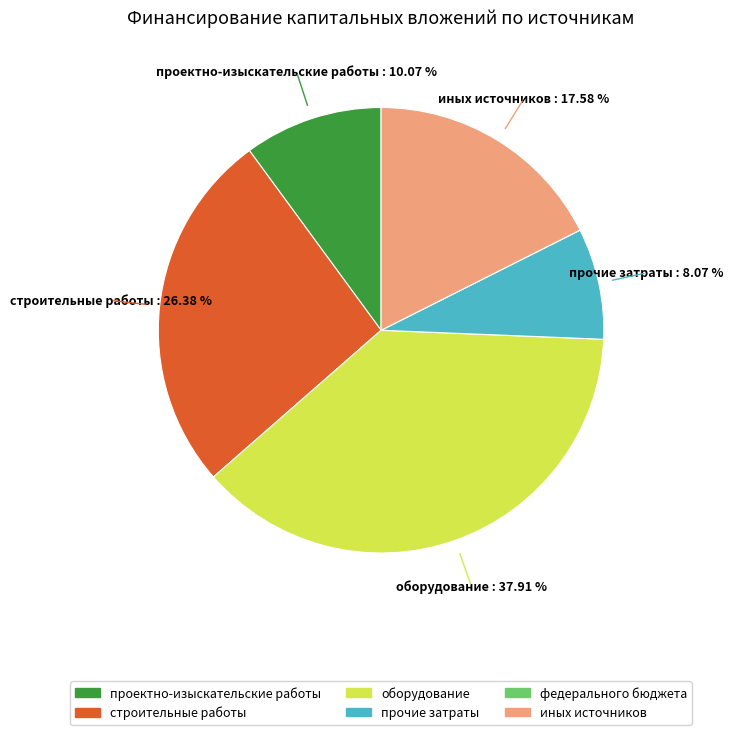

Which category has the biggest portion of the pie?

оборудование